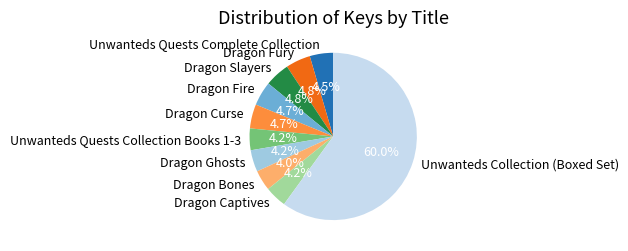

Approximately how many times larger is the value at Unwanteds Collection (Boxed Set) compared to Dragon Ghosts?

14.3